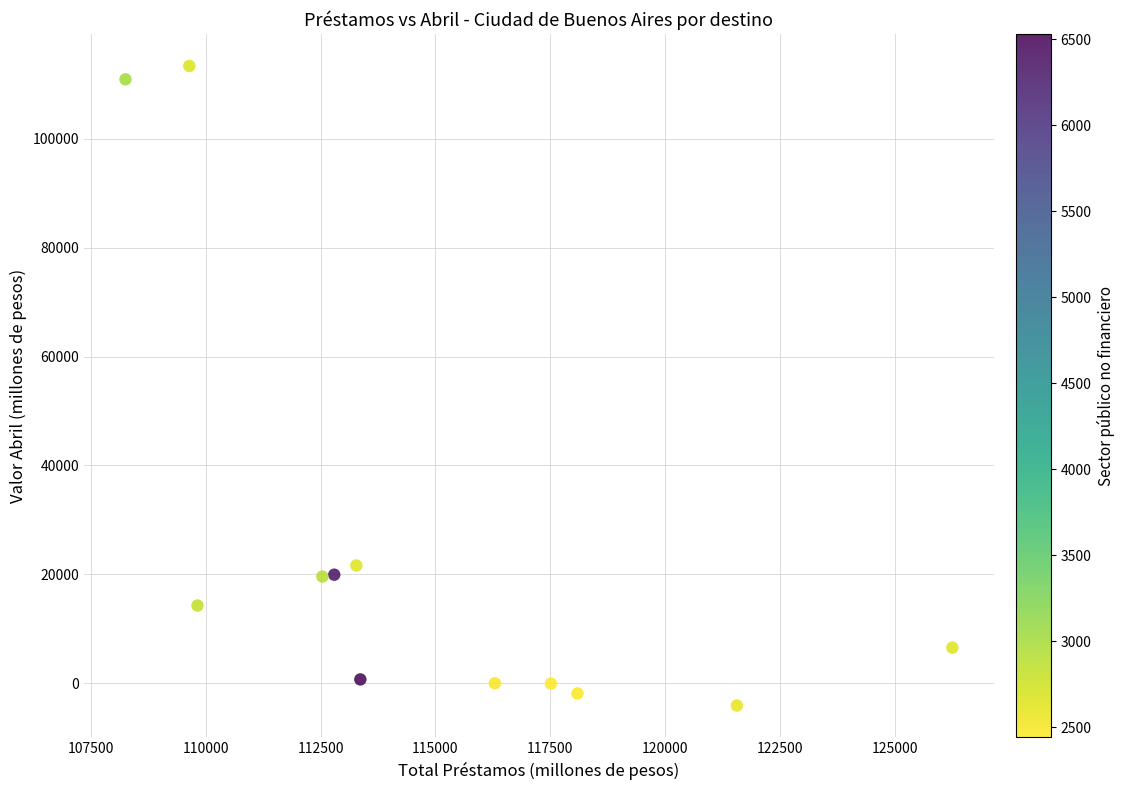

What Y value in the scatter plot is closest to 54631?

21615.1